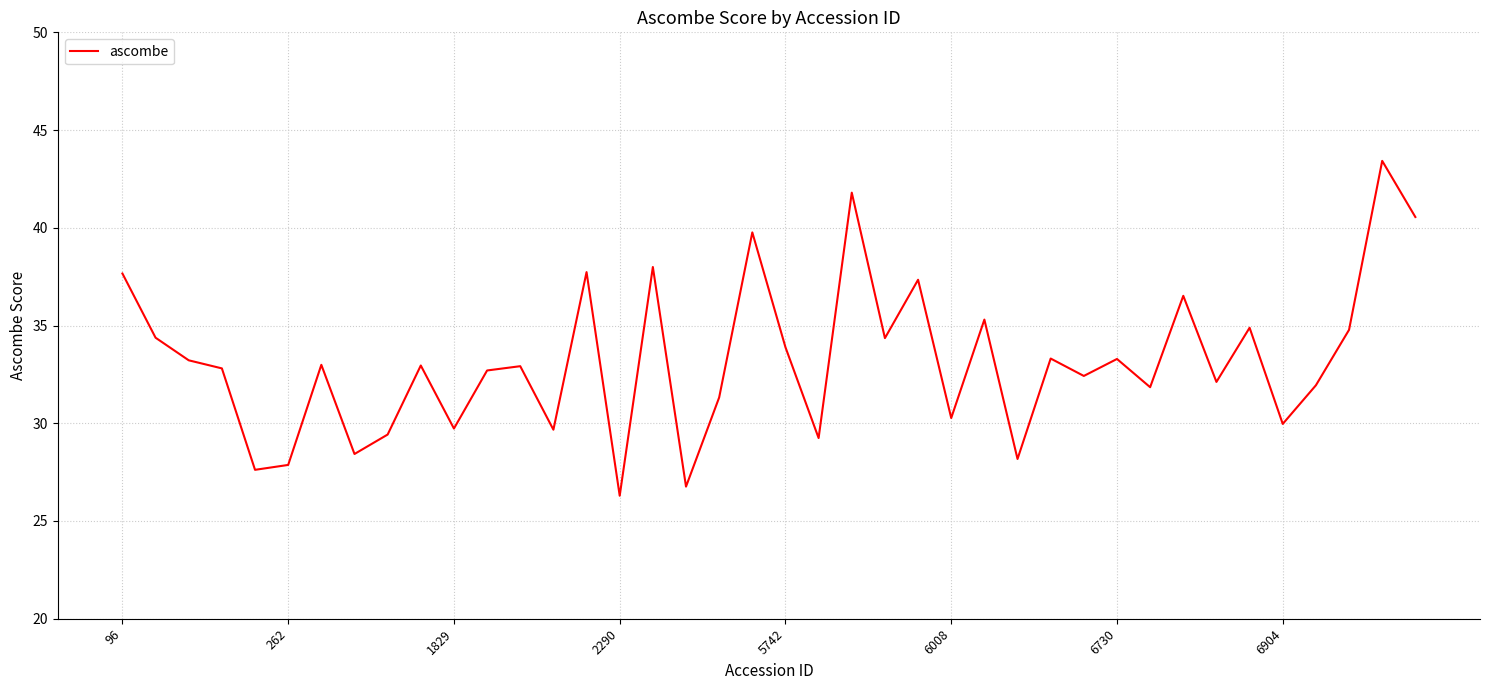

What is the maximum value shown in the chart?

43.4